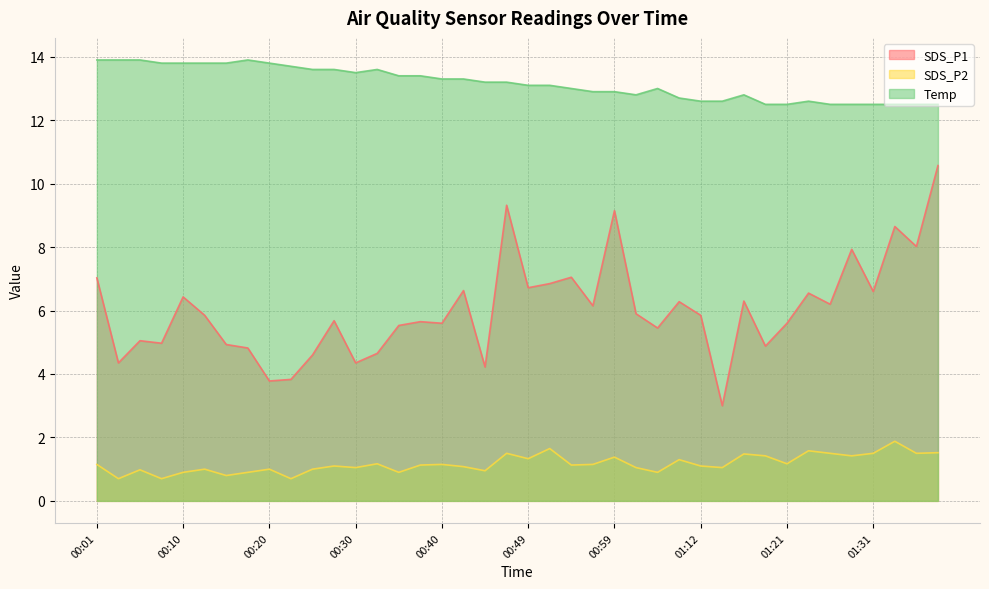

True or false: SDS_P2 and Temp intersect in this chart.

False